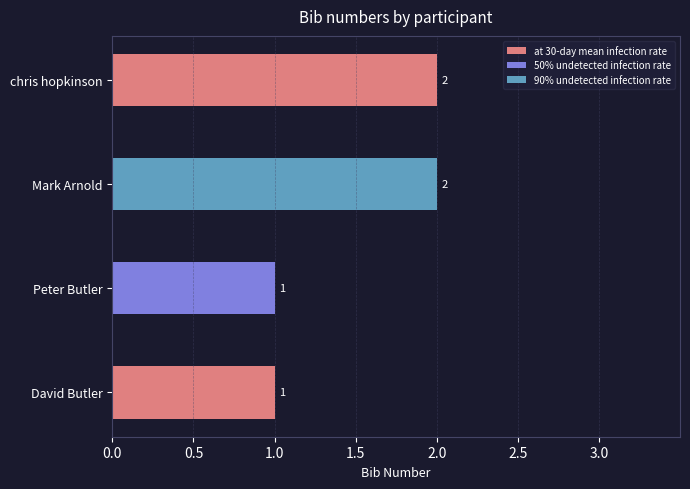

What is the approximate value at Butler?

1